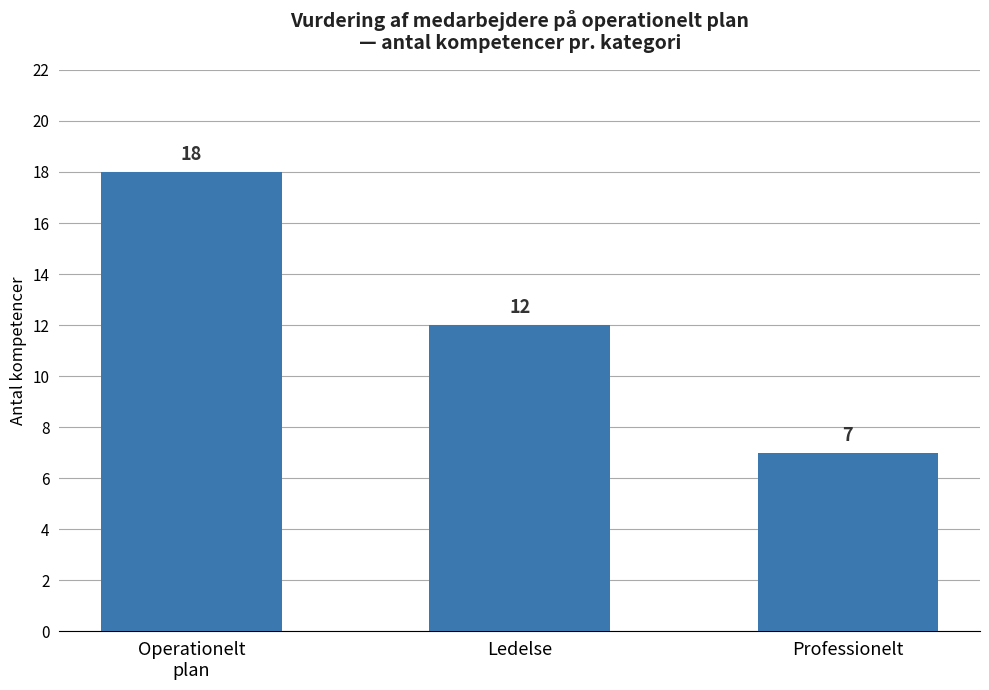

Reading right to left, transcribe all the data shown in this chart.

7	12	18